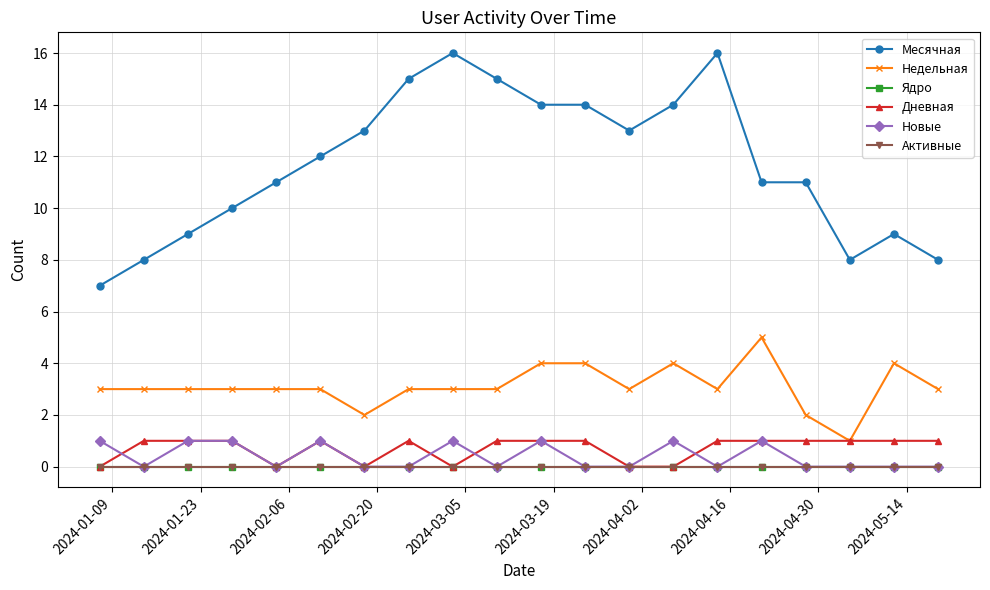

Does the chart display data point markers on the line(s)?

Yes